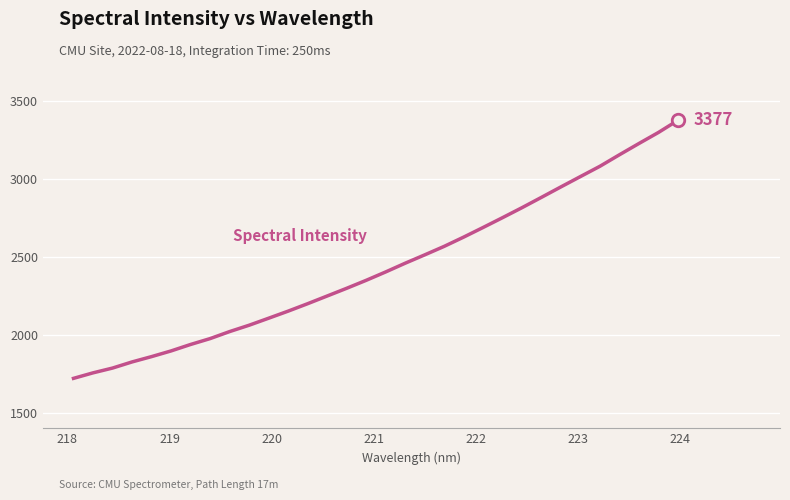

What is the difference between the maximum and minimum values?

1656.5